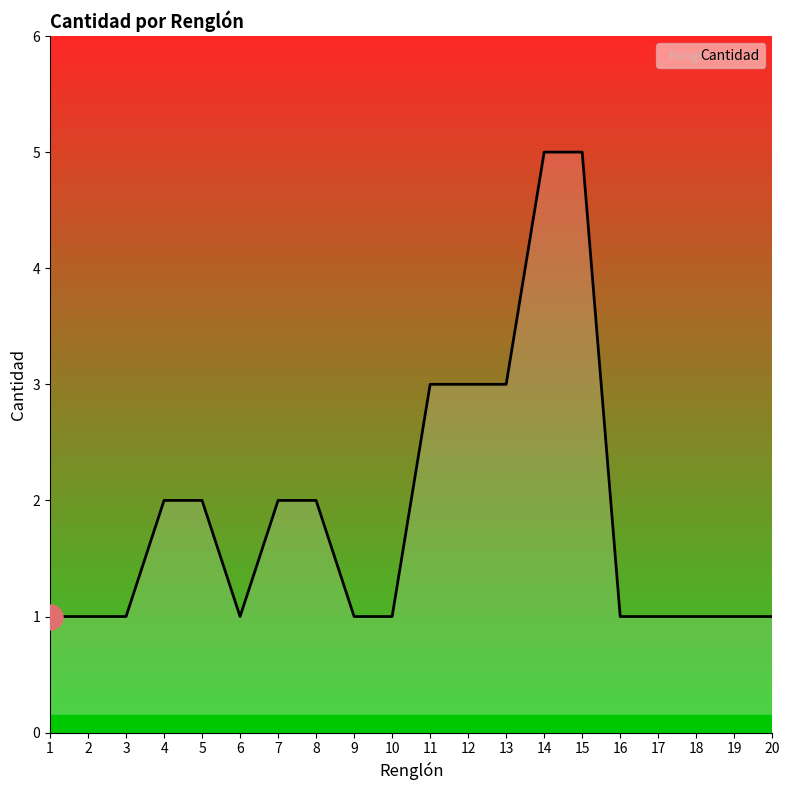

The chart shows a value of 2 at 12. True or false?

False